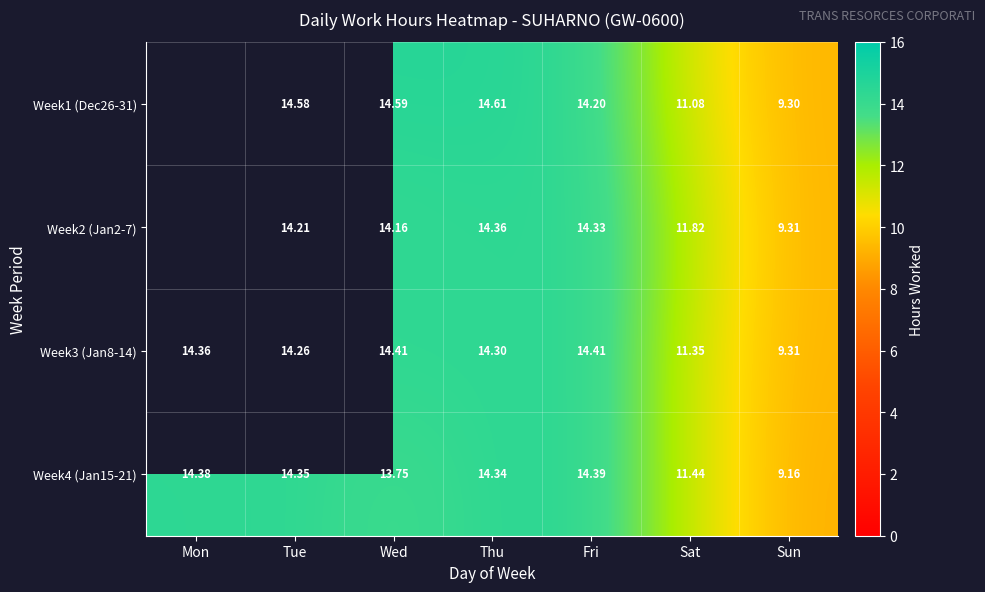

List the labels in order of Week4 (Jan15-21) value, largest first.

Fri, Mon, Tue, Thu, Wed, Sat, Sun